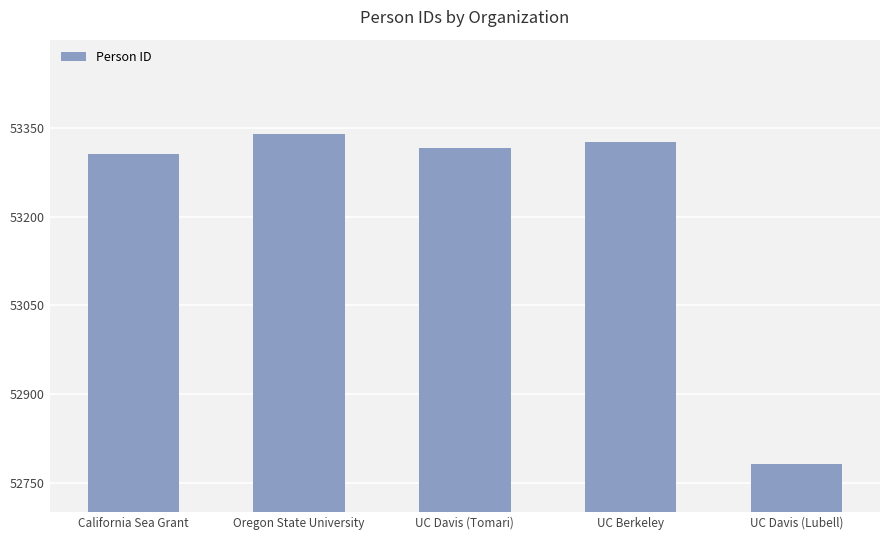

Does the chart contain any negative values?

No